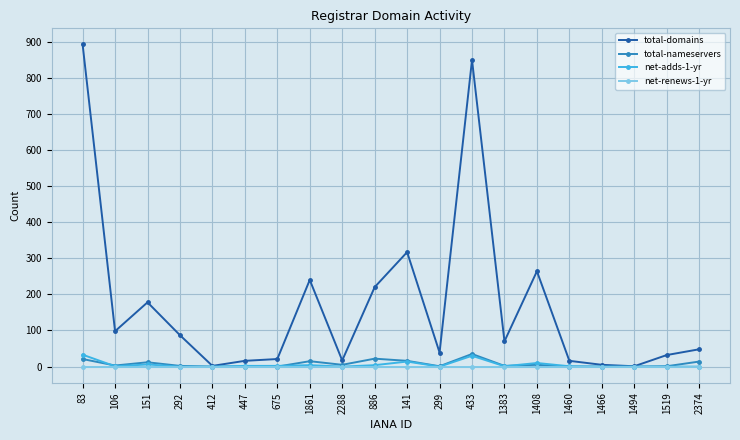

What is the difference between the second highest and second lowest values in the total-nameservers series?

22